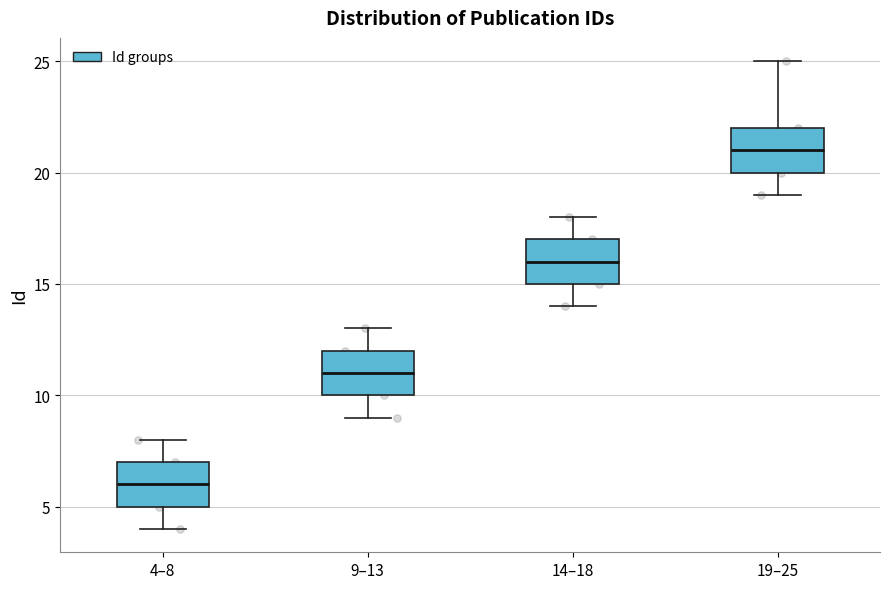

Which box's median line is the lowest?

4–8